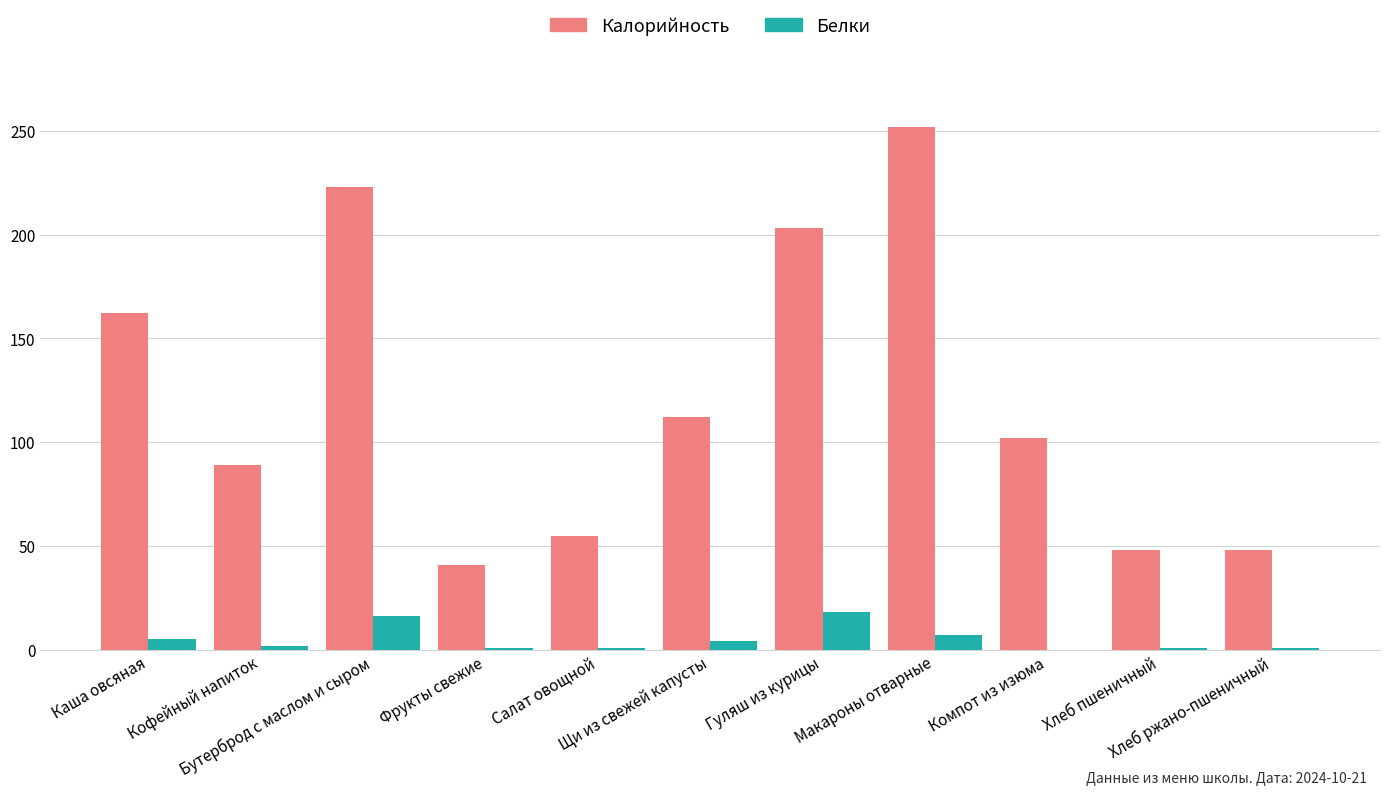

Which series has the widest spread of values?

Калорийность